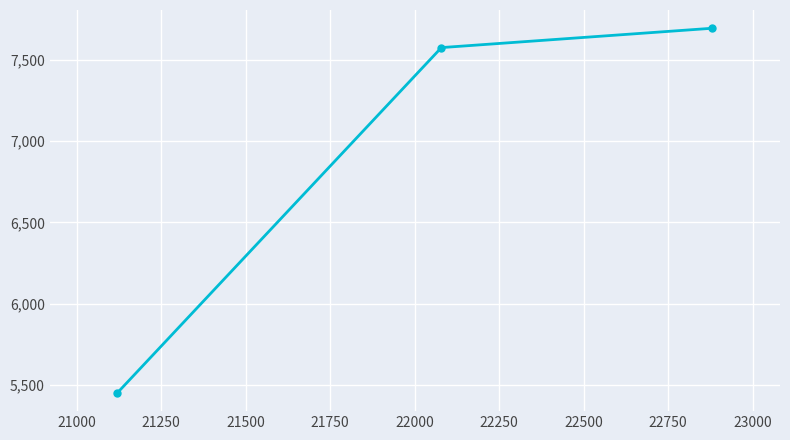

What is the minimum value shown in the chart?

5452